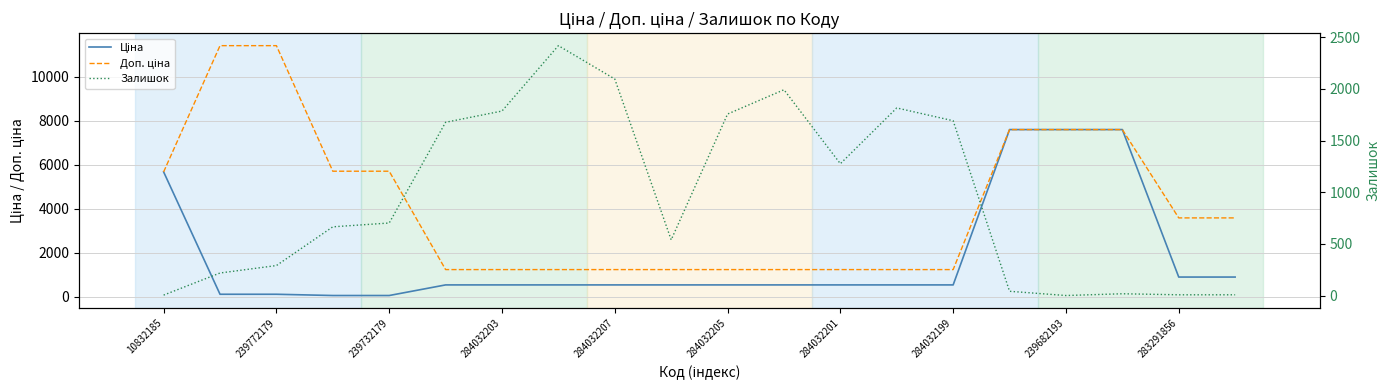

The value of Ціна at 284032203 is 201.4. True or false?

False